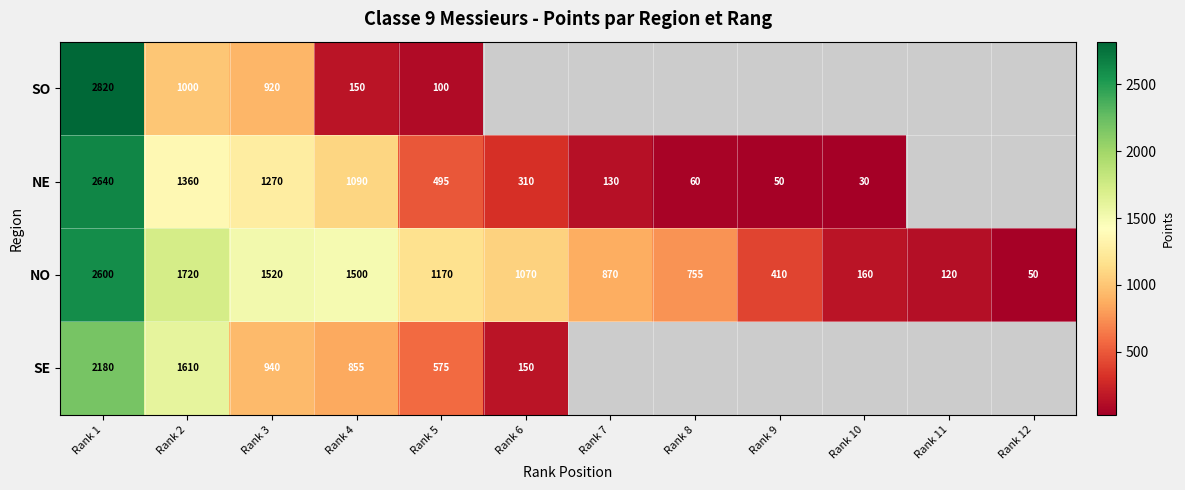

The NO series shows 1187 at Rank 8. True or false?

False